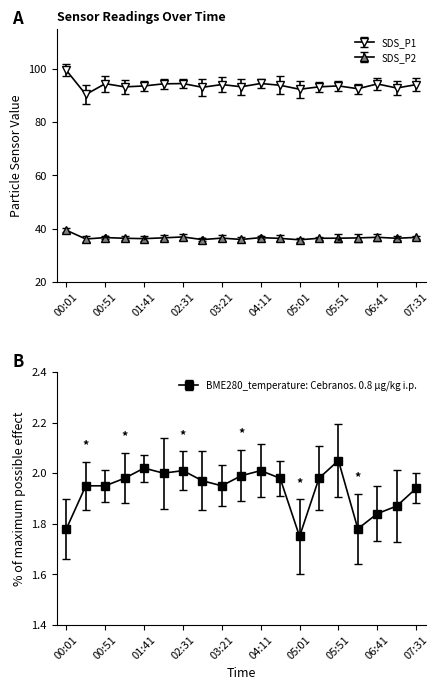

Which category has the lowest value in the BME280_temperature series?

05:01